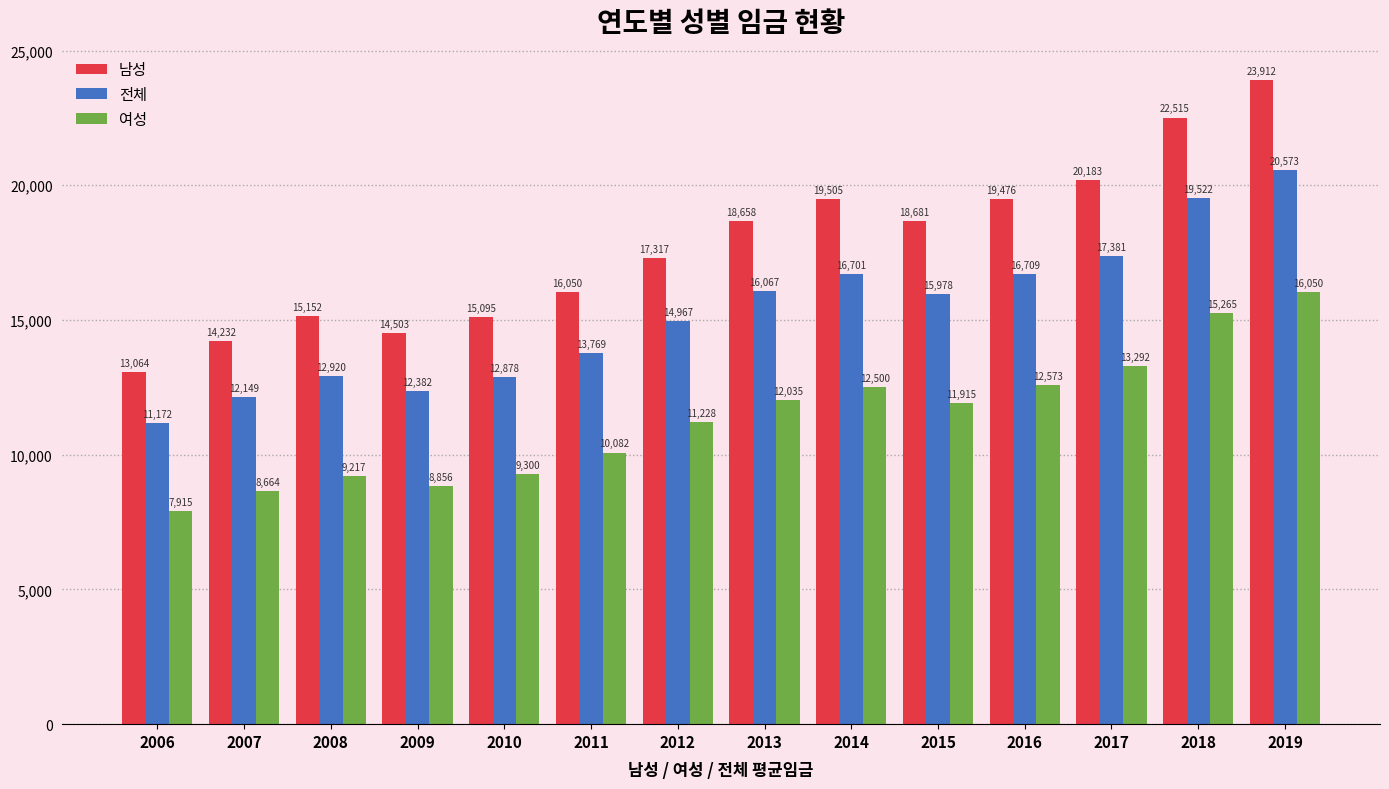

Rank the series by their maximum value, from lowest to highest.

여성, 전체, 남성